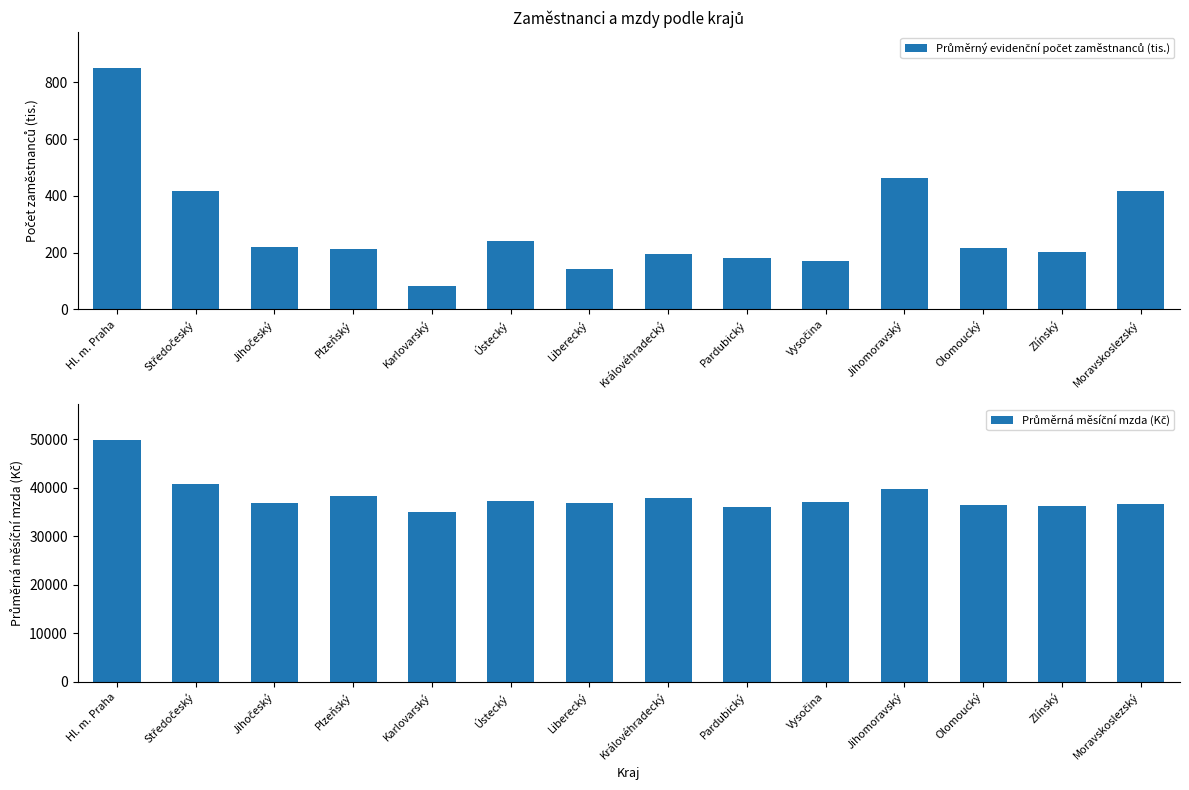

The Průměrná měsíční mzda (Kč) series shows 52172.0 at Moravskoslezský. True or false?

False